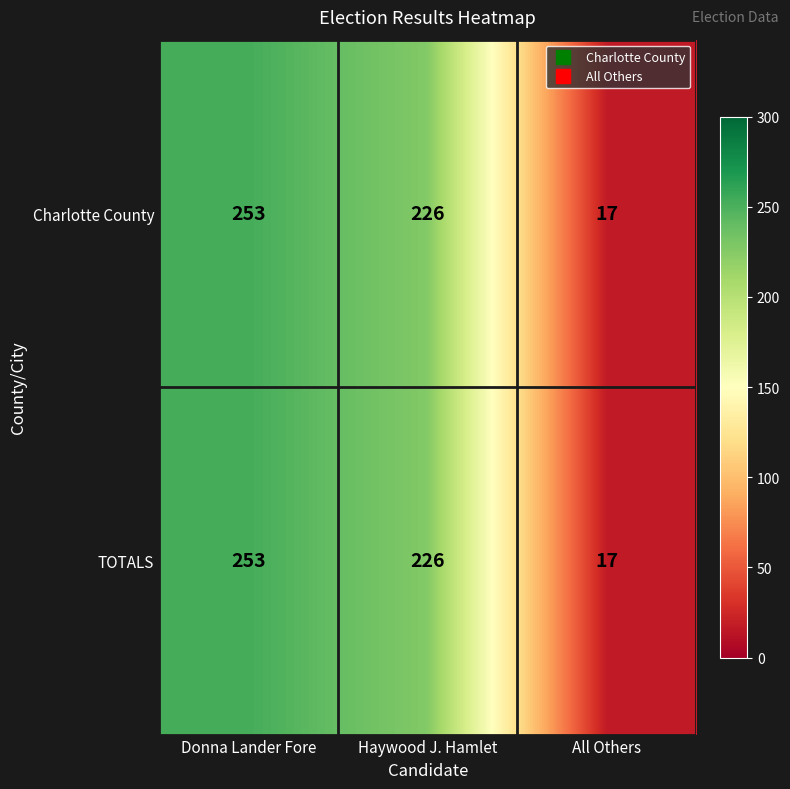

True or false: TOTALS has a value of 226 at Haywood J. Hamlet.

True